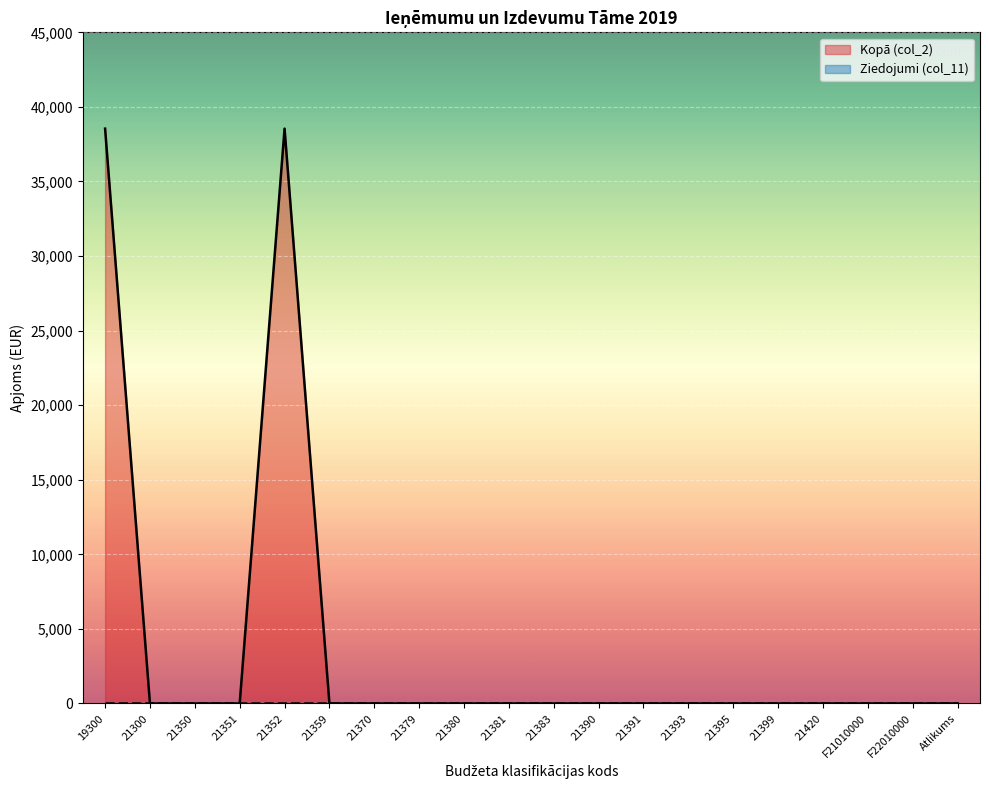

What is the difference between the maximum and minimum values?

38543